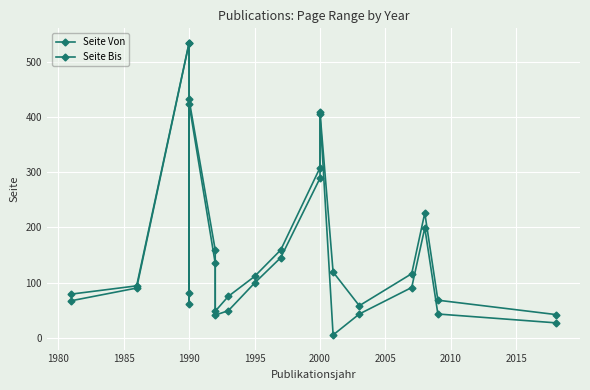

How many values in the Seite Bis series exceed 116?

8